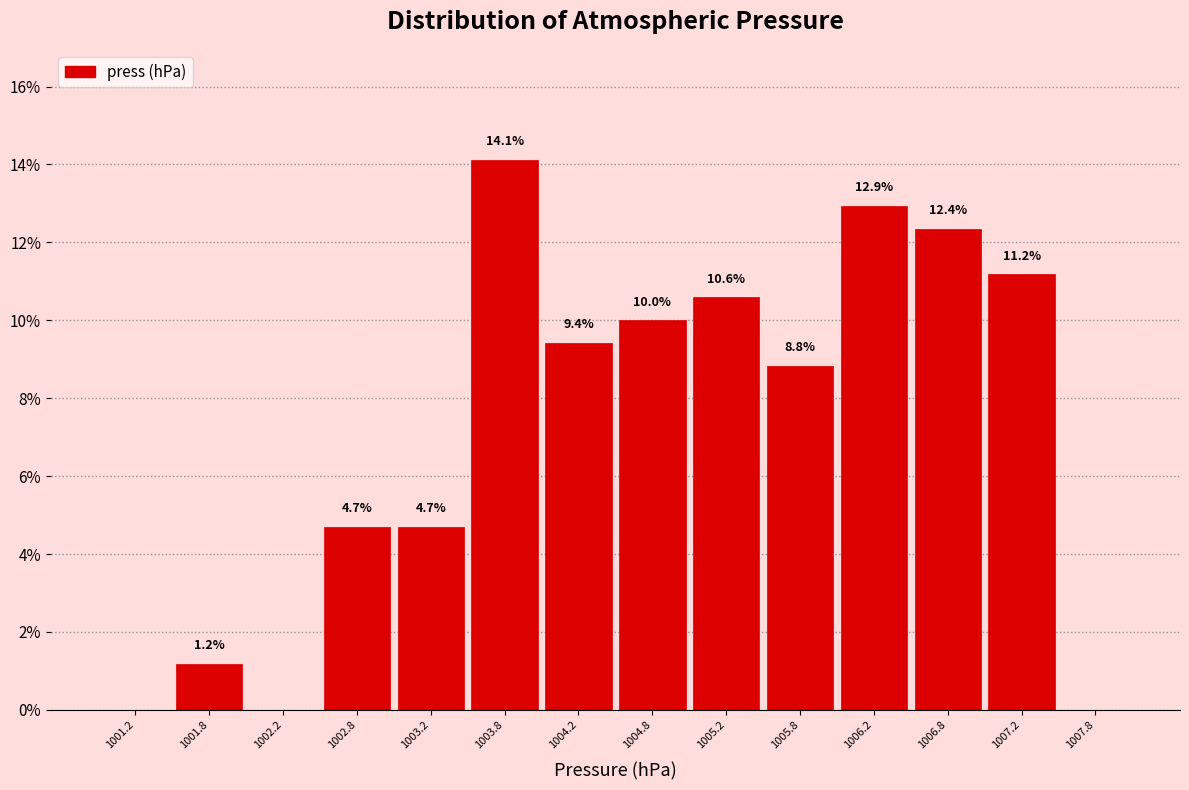

Over which range of the x-axis is the bar tallest?

1003.5 to 1004.0